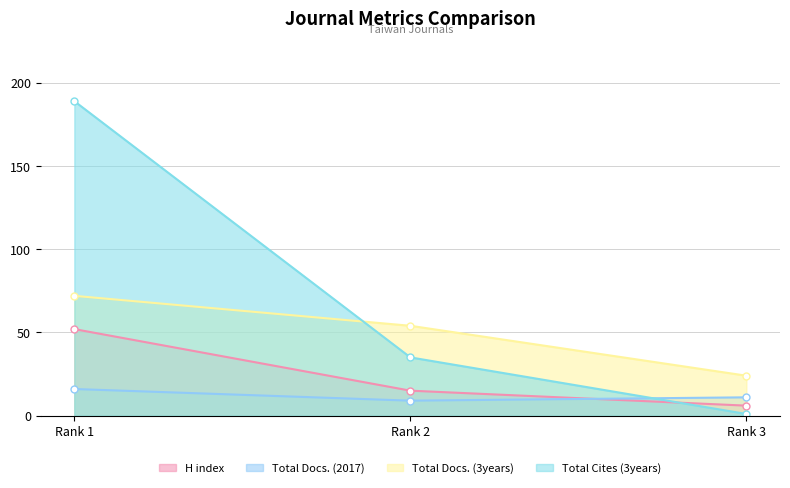

At which category does the chart reach its minimum across all series?

Rank 3